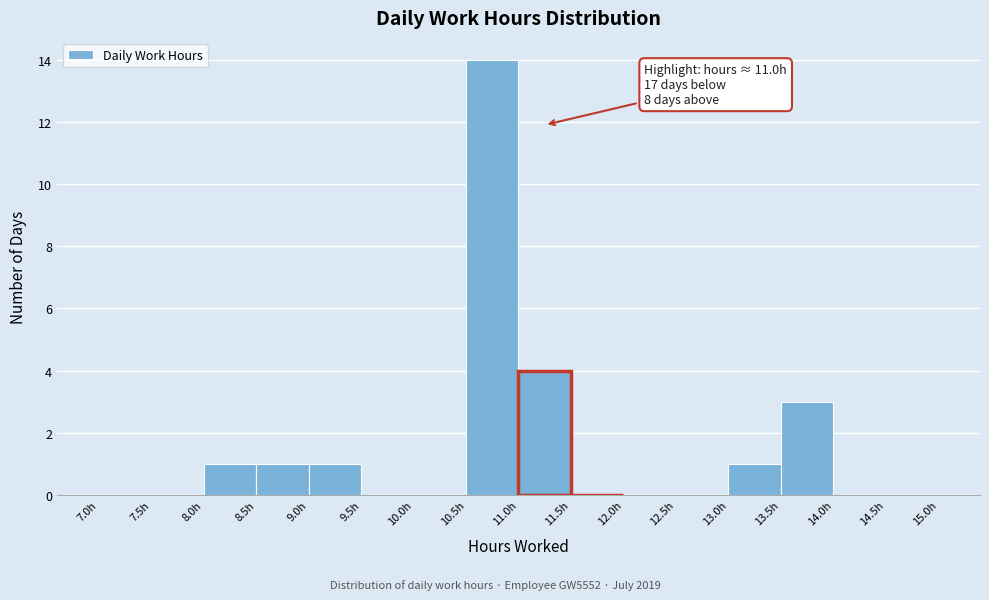

Over which range of the x-axis is the bar tallest?

10.5 to 11.0